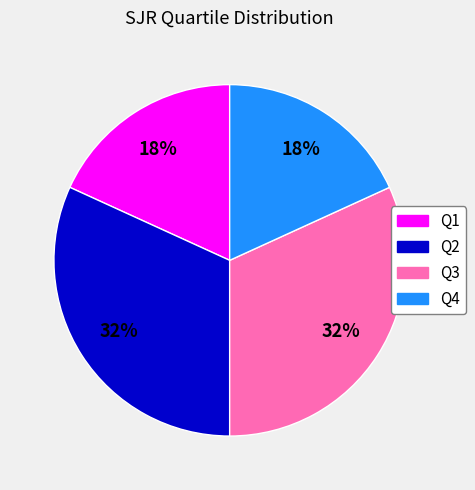

Is Q1 the majority of the pie?

No